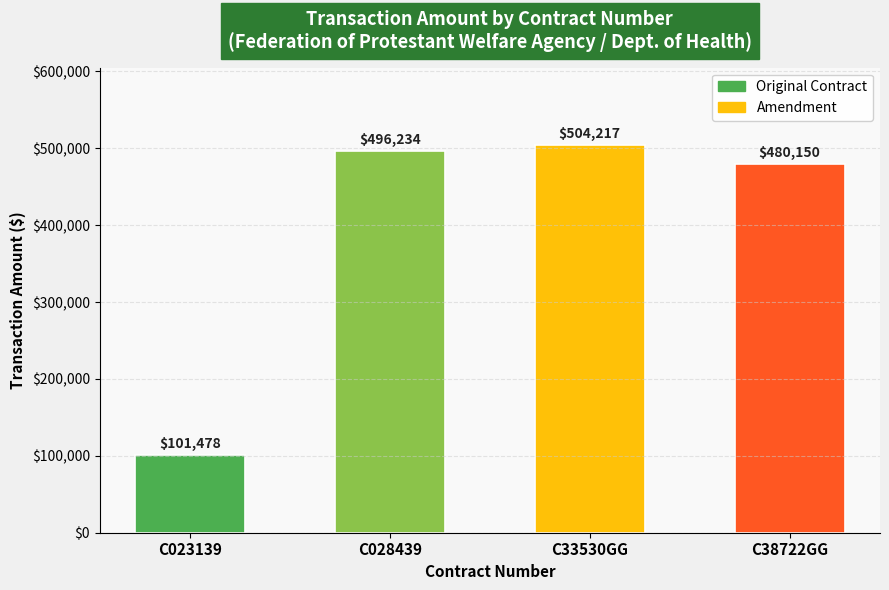

Reading left to right, list all the values displayed in this chart.

101478	496234	504217	480150